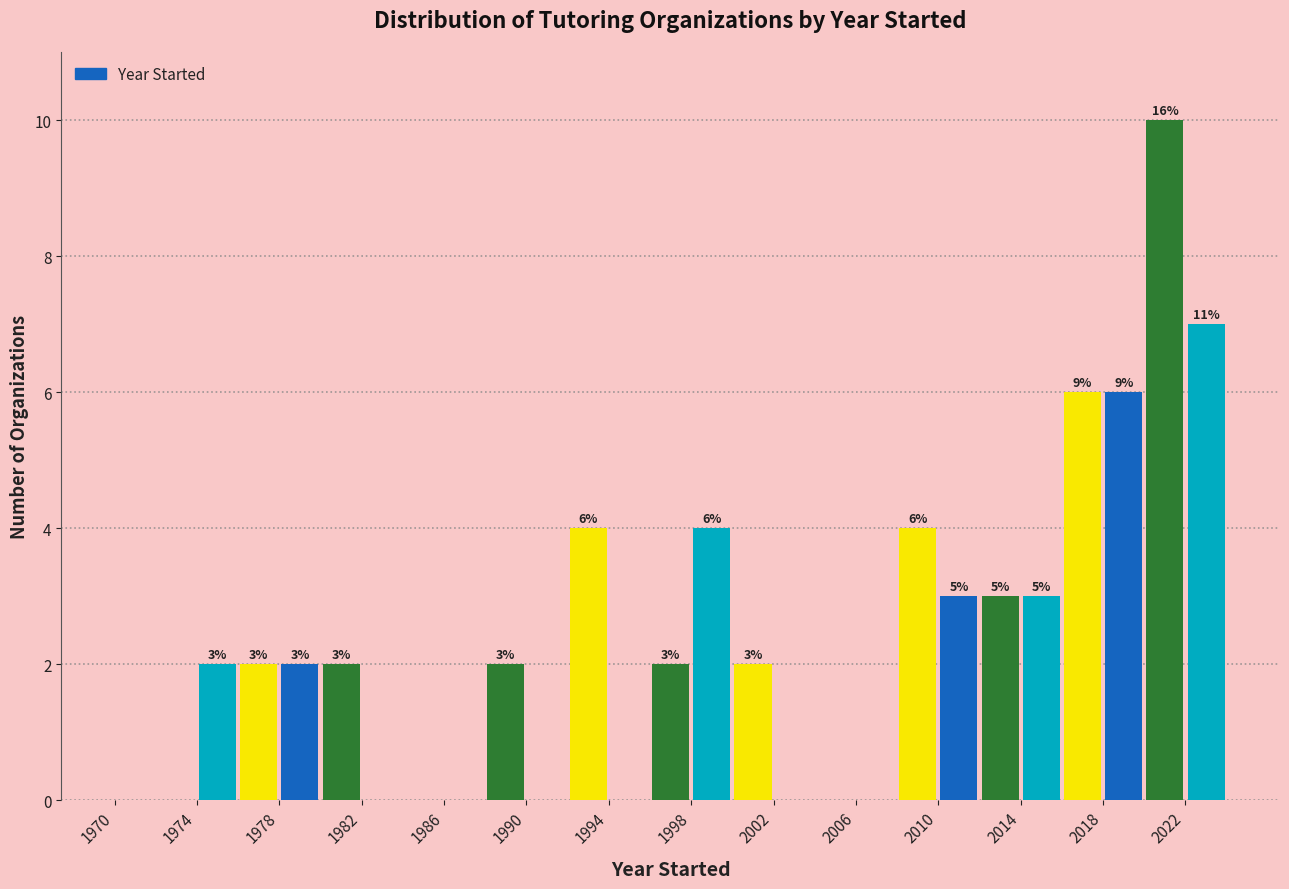

Which range on the x-axis has the tallest bar?

2020 to 2022